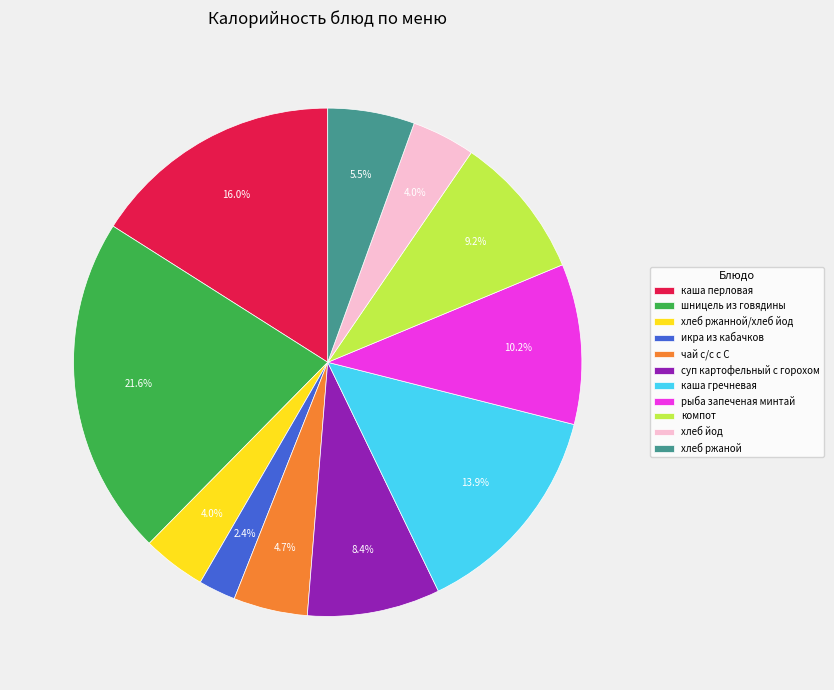

What portion of the pie excludes шницель из говядины?

78.4%